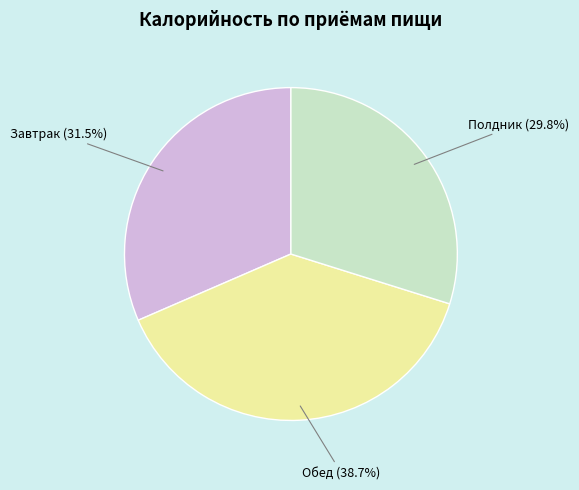

Rank the categories by value from highest to lowest.

Обед, Завтрак, Полдник